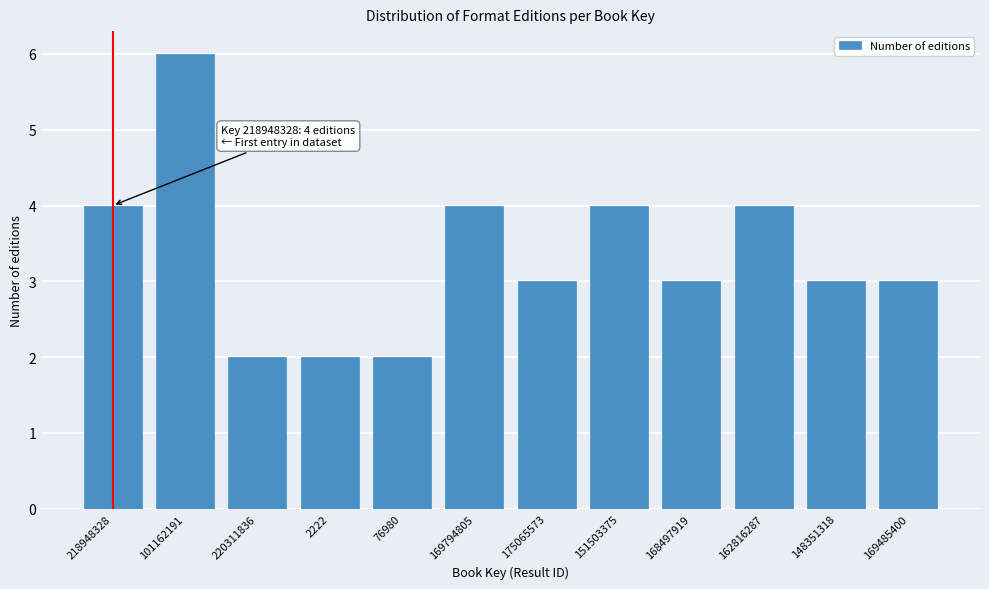

Reading right to left, what are all the values shown in this chart?

3	3	4	3	4	3	4	2	2	2	6	4